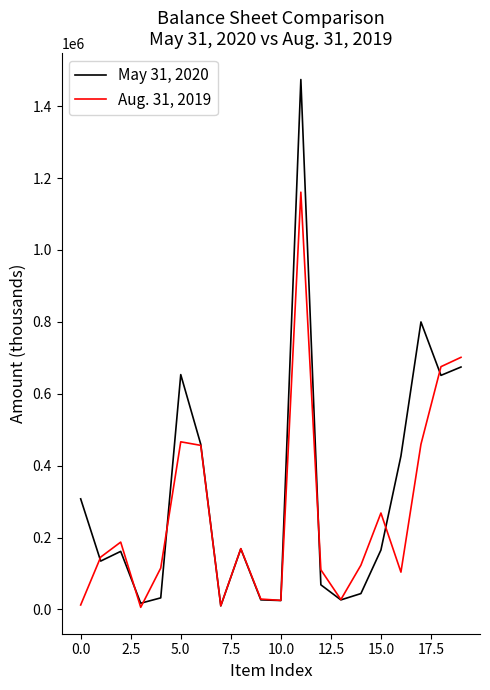

What is the greatest value displayed?

1474096